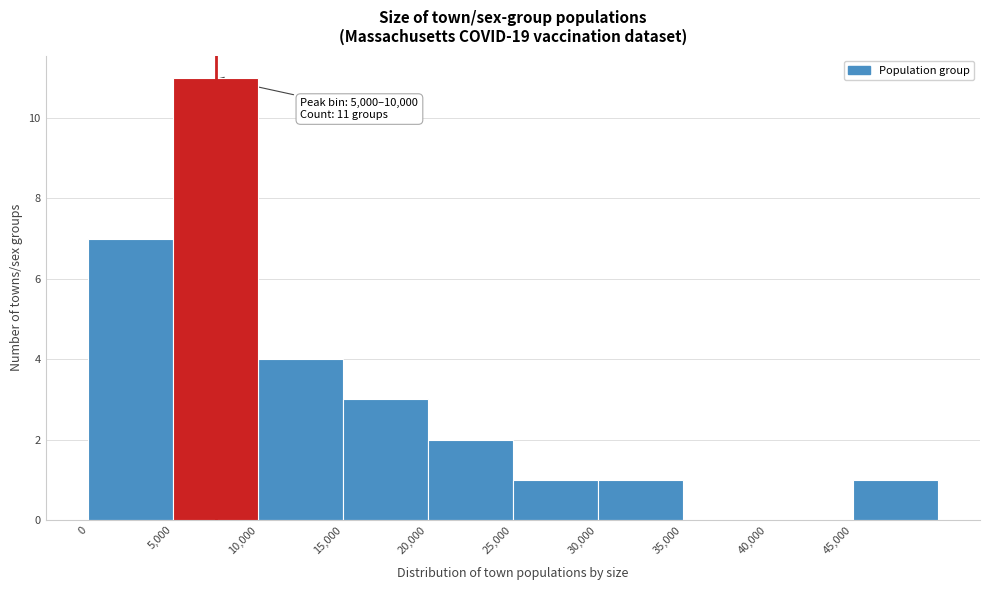

Over which range of the x-axis is the bar tallest?

5000 to 10000